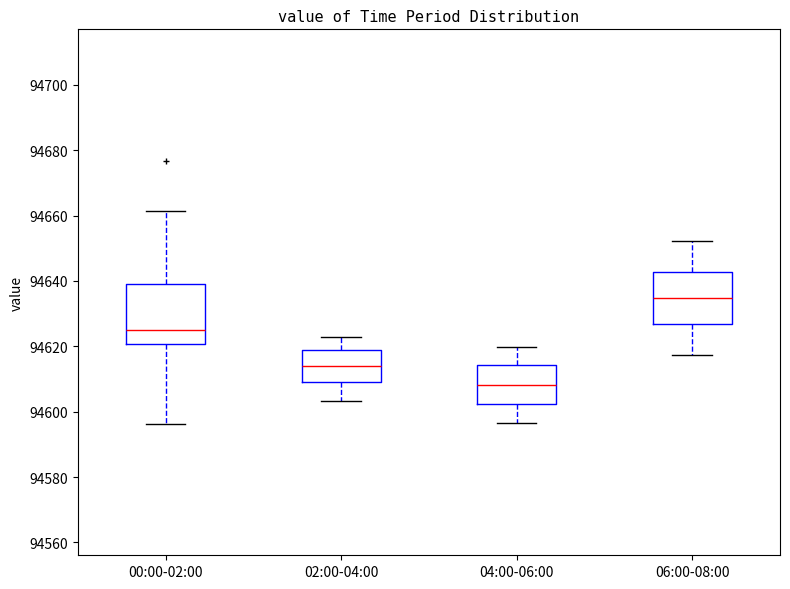

Where is the lower edge of the box for 04:00-06:00 on the y-axis? The values are not printed on the chart, so give them approximately, as read against the axis.

94602